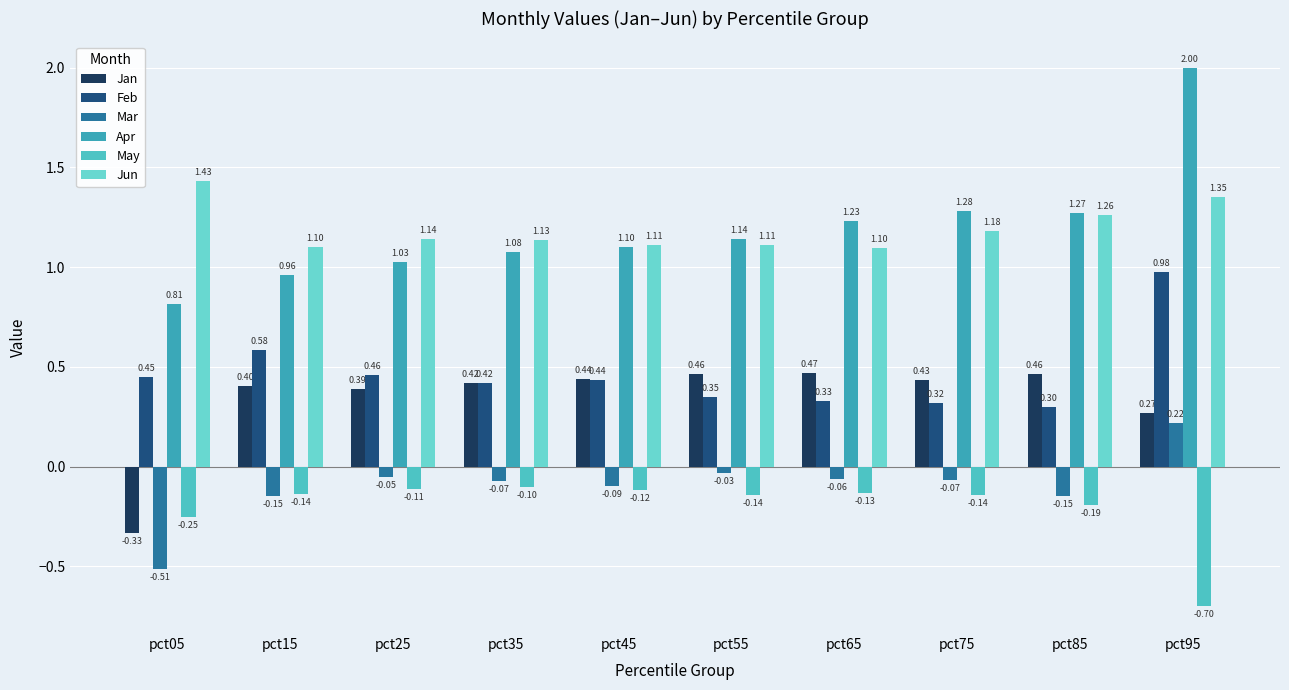

Is the value of Jun at pct45 greater than the value of May at pct05?

Yes